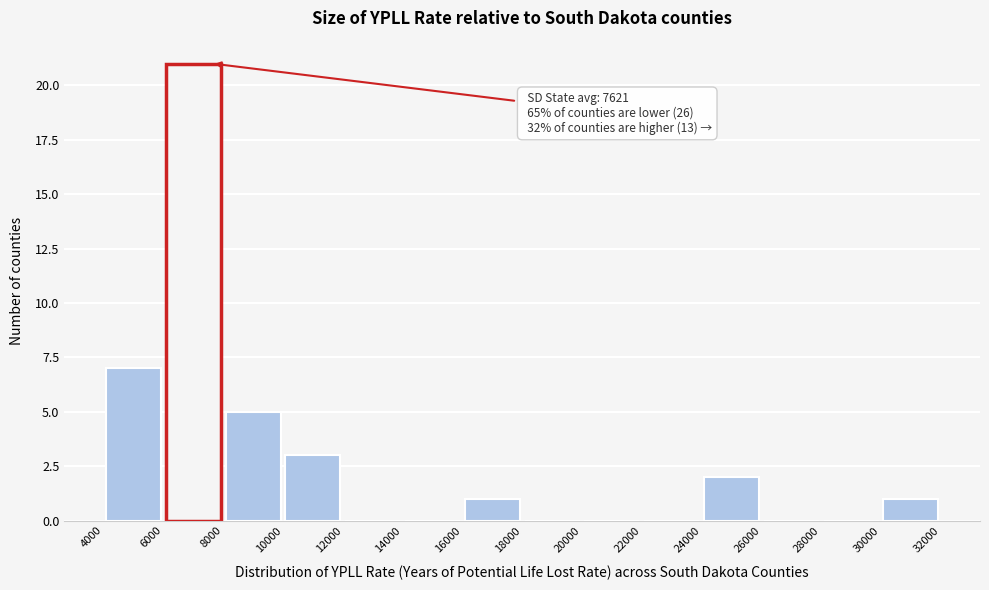

Which range on the x-axis has the tallest bar?

6000 to 8000